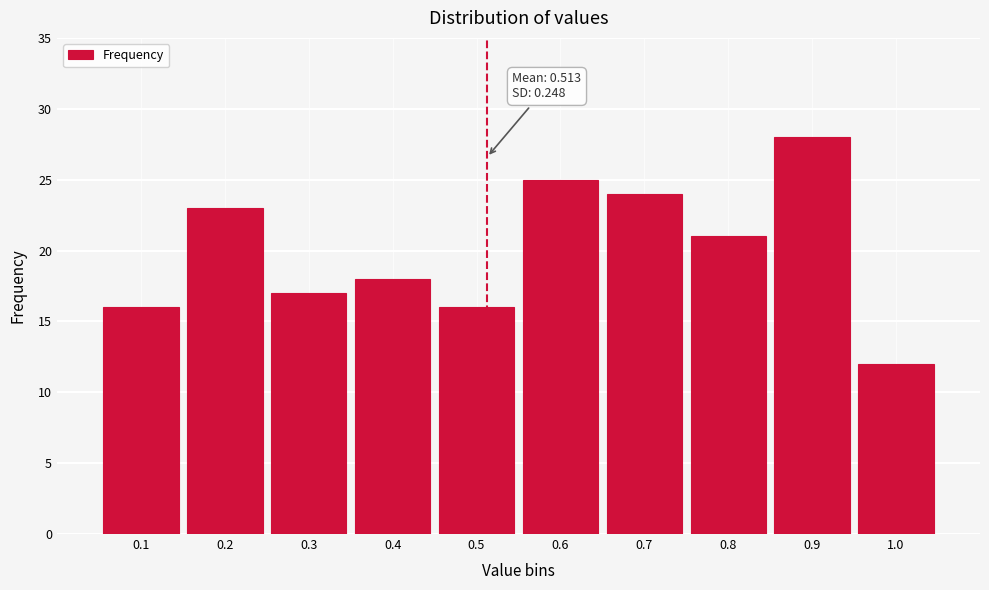

Reading left to right, what are all the values shown in this chart?

16	23	17	18	16	25	24	21	28	12